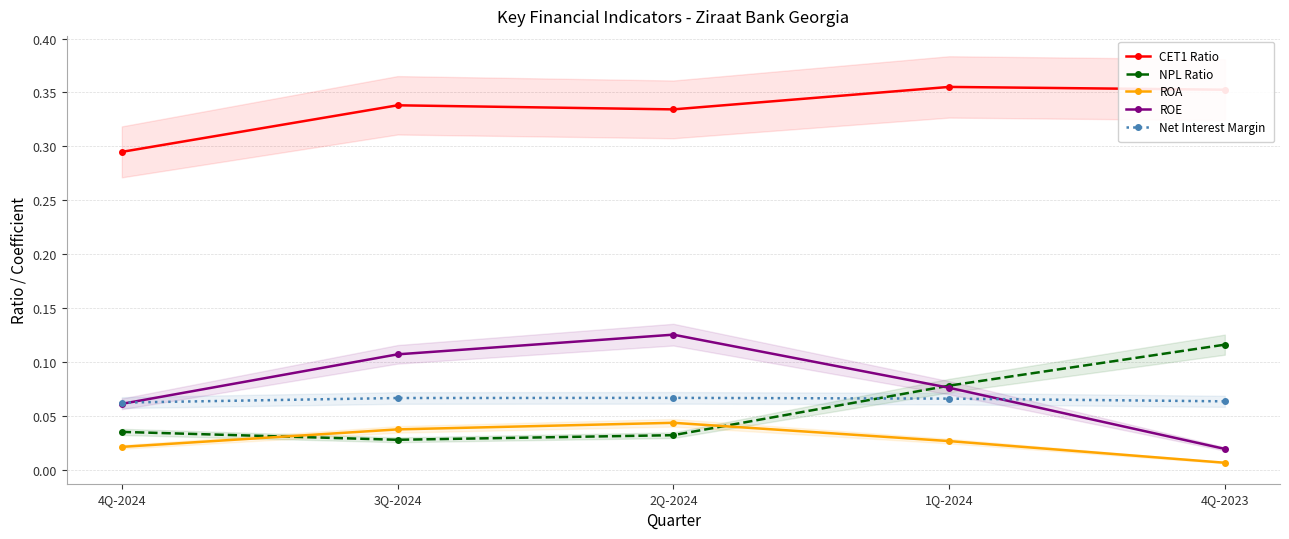

After their last crossing, which series has the higher values: ROE or NPL Ratio?

NPL Ratio